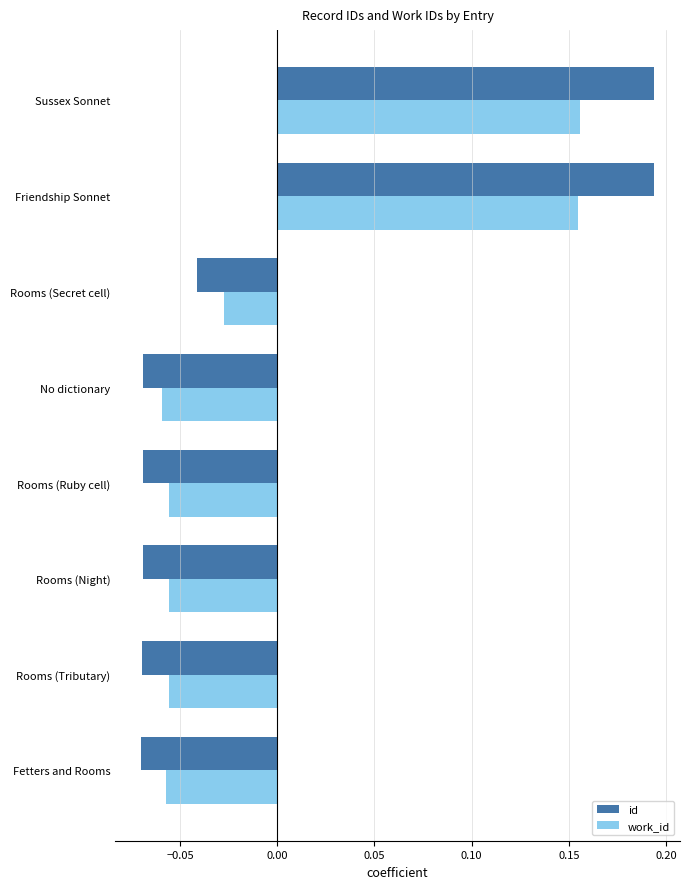

Is the value of id at No dictionary greater than the value of work_id at Rooms (Ruby cell)?

No